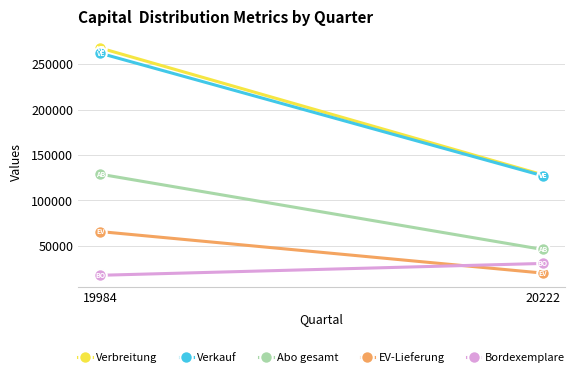

How many lines are shown in the chart?

5